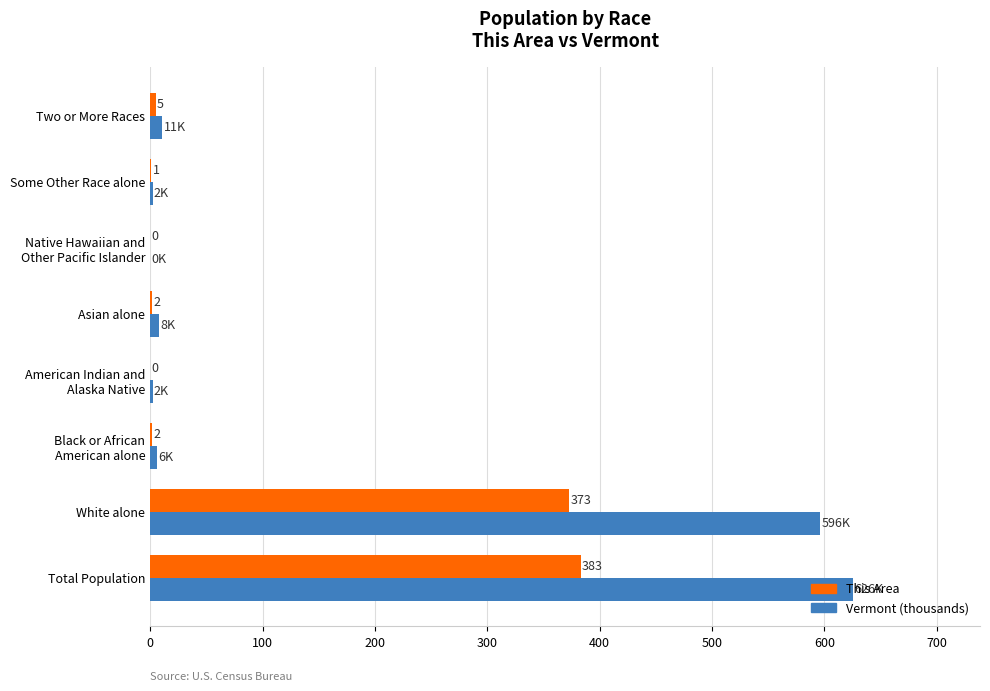

At which category is the sum across all series the highest?

Total Population